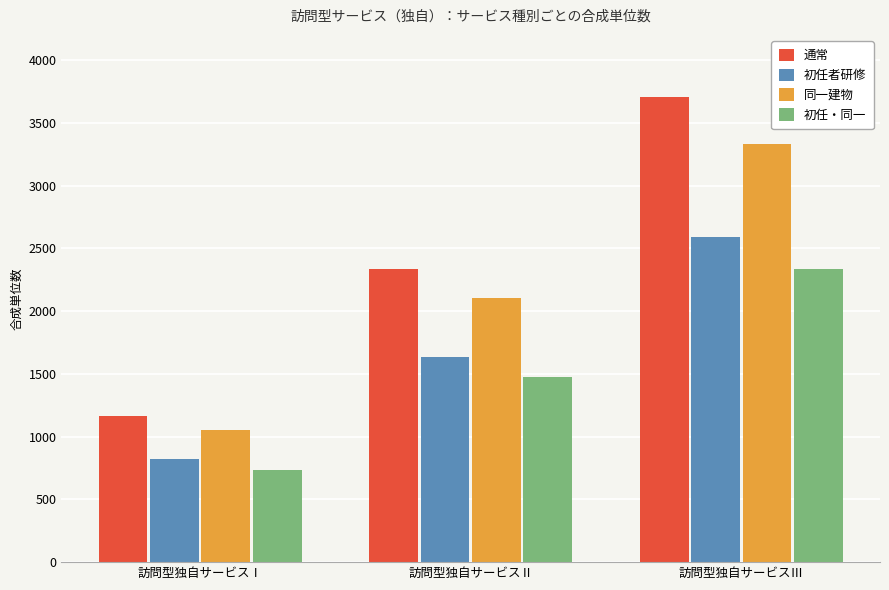

Count the 同一建物 values in the range 1051 to 3334.

3